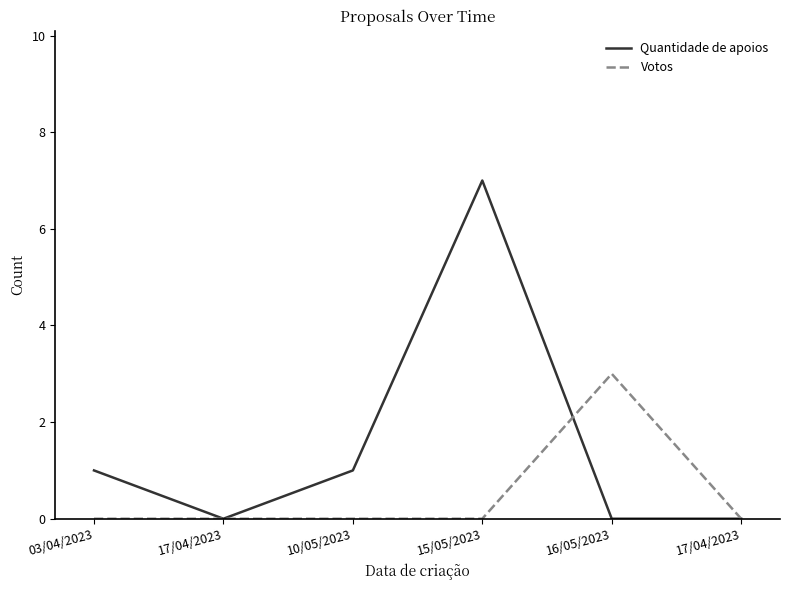

True or false: Quantidade de apoios has more than 2 points higher than both neighbors.

False